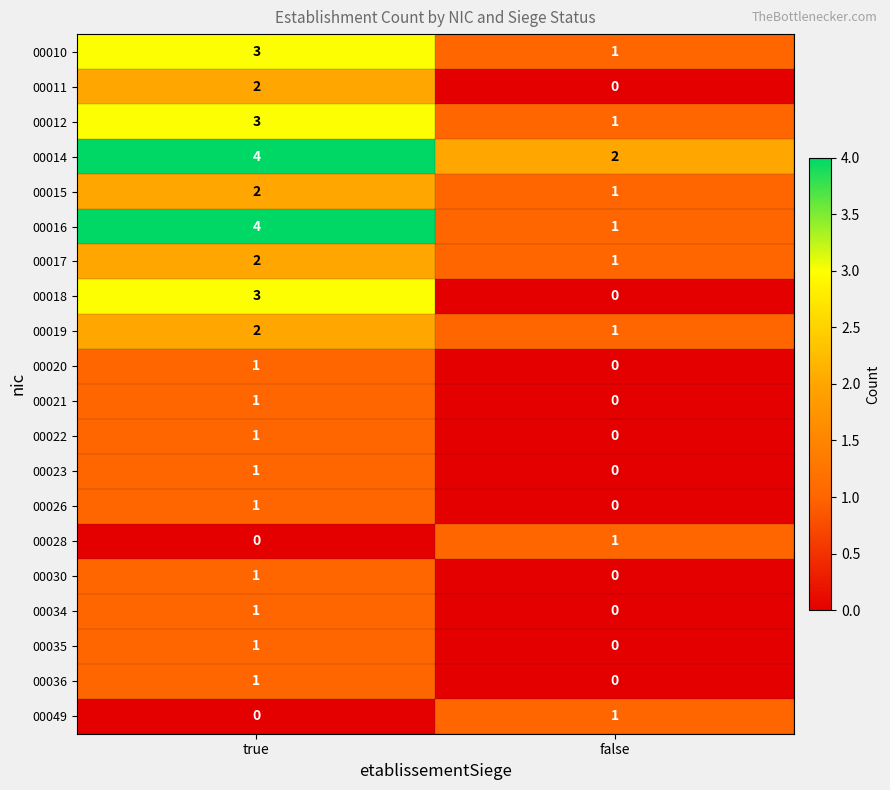

What is the sum of all 00012 values?

4